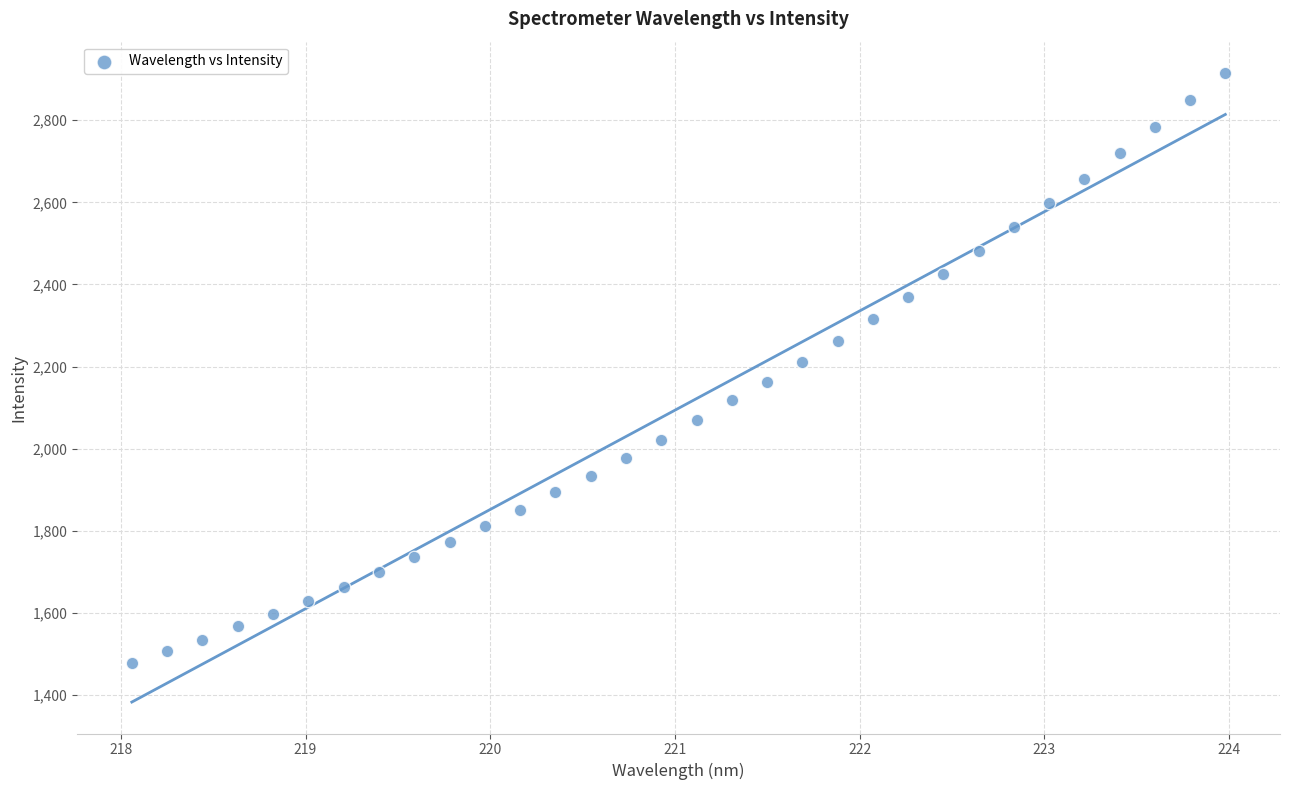

What is the range of Y values (max minus min)?

1437.4